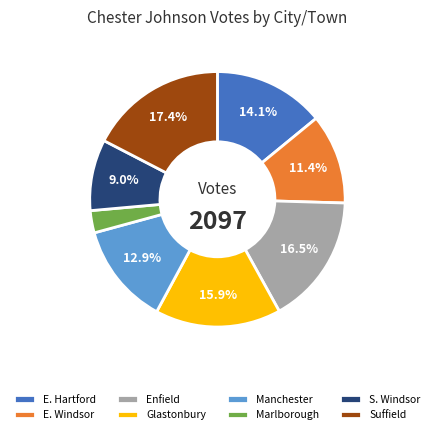

Count the number of slices in the pie.

8